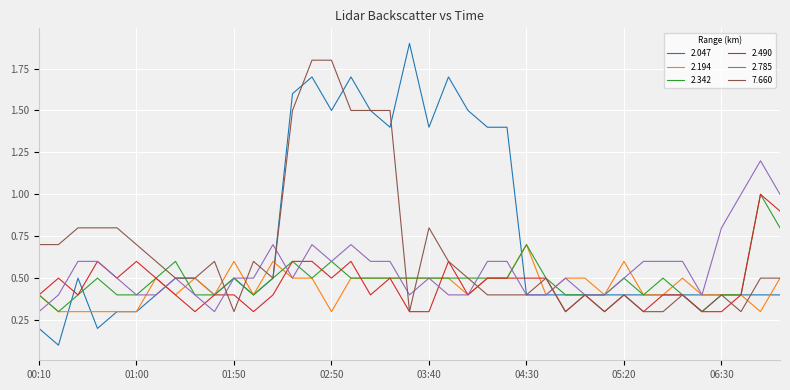

Does the chart have visible grid lines?

Yes